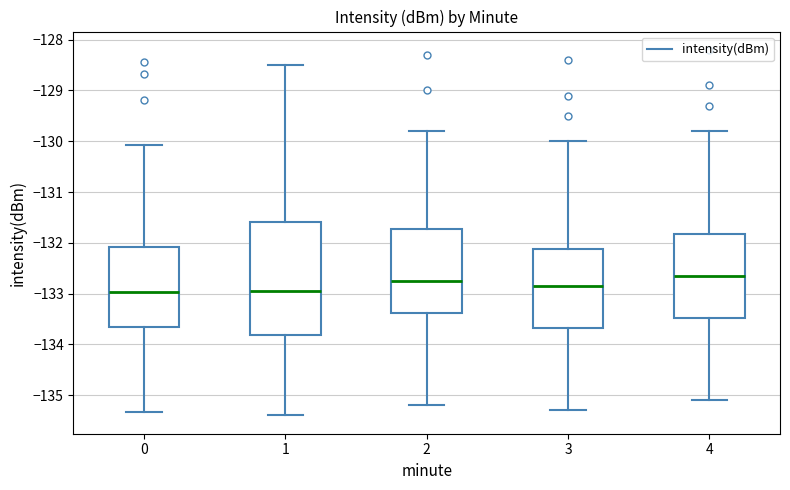

Which box's median line is the highest?

4